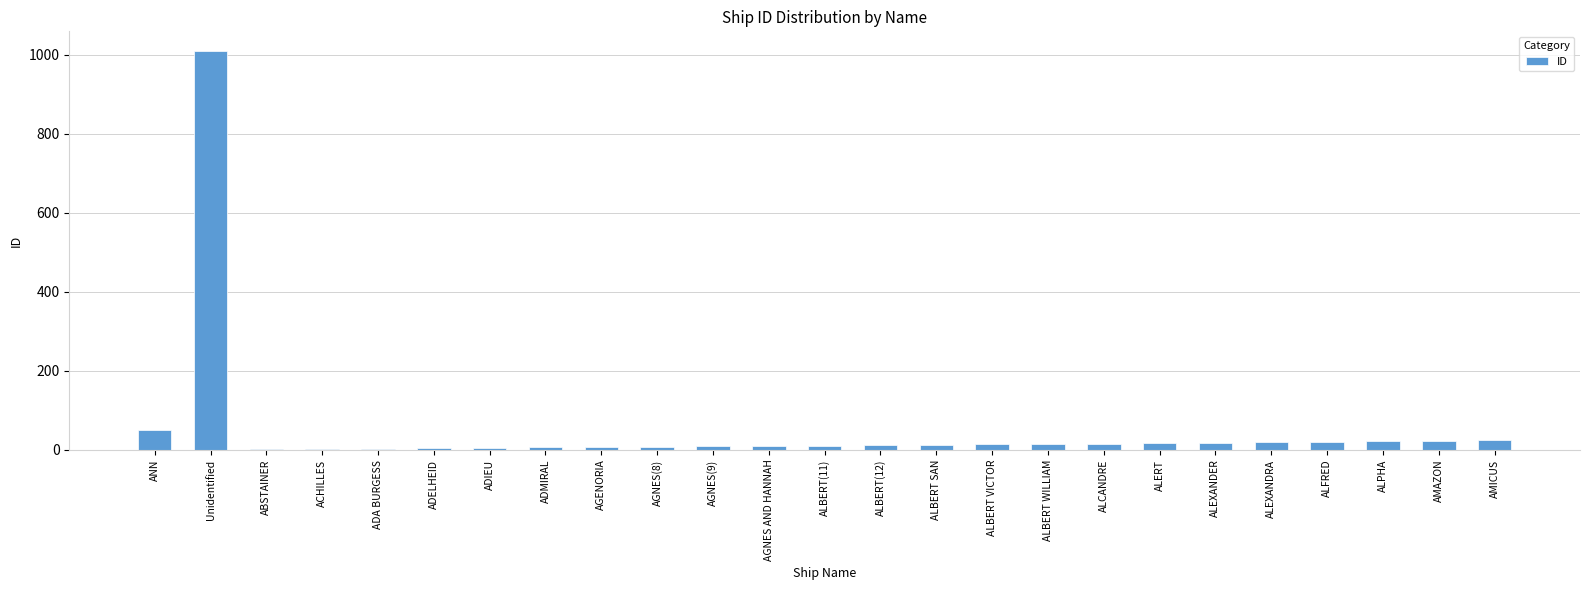

How many categories are shown in the chart?

25